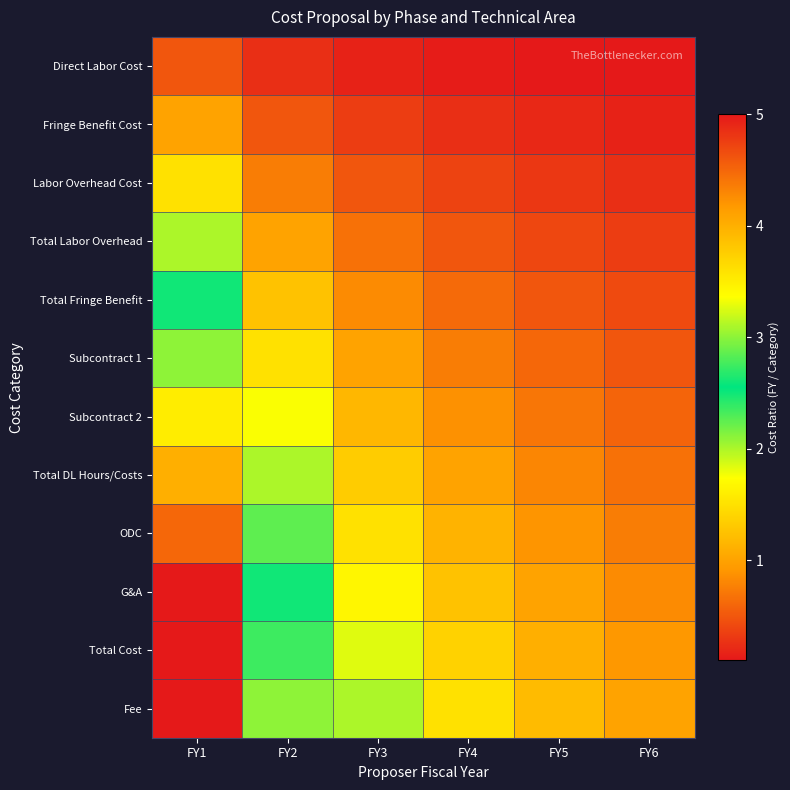

At which category is the sum across all series the highest?

FY1